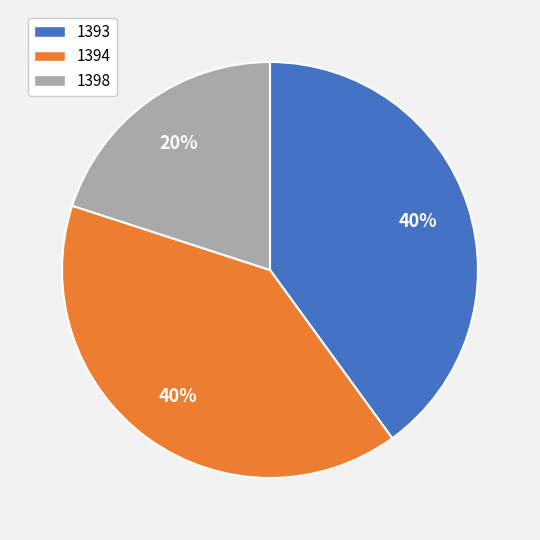

What is the smallest slice in the pie chart?

1398